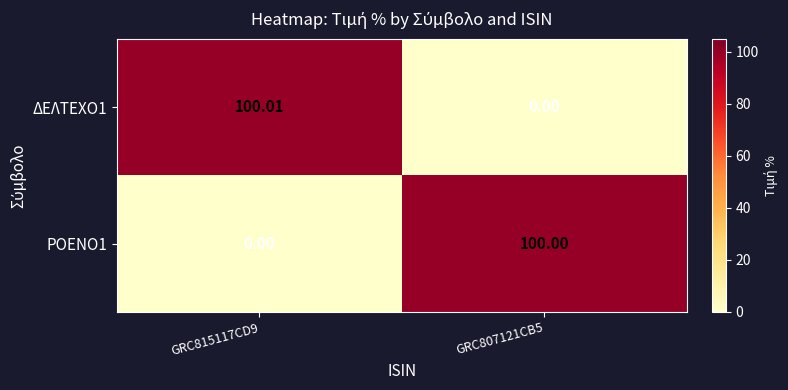

How many values in the ΔΕΛΤΕΧΟ1 series exceed 100?

1